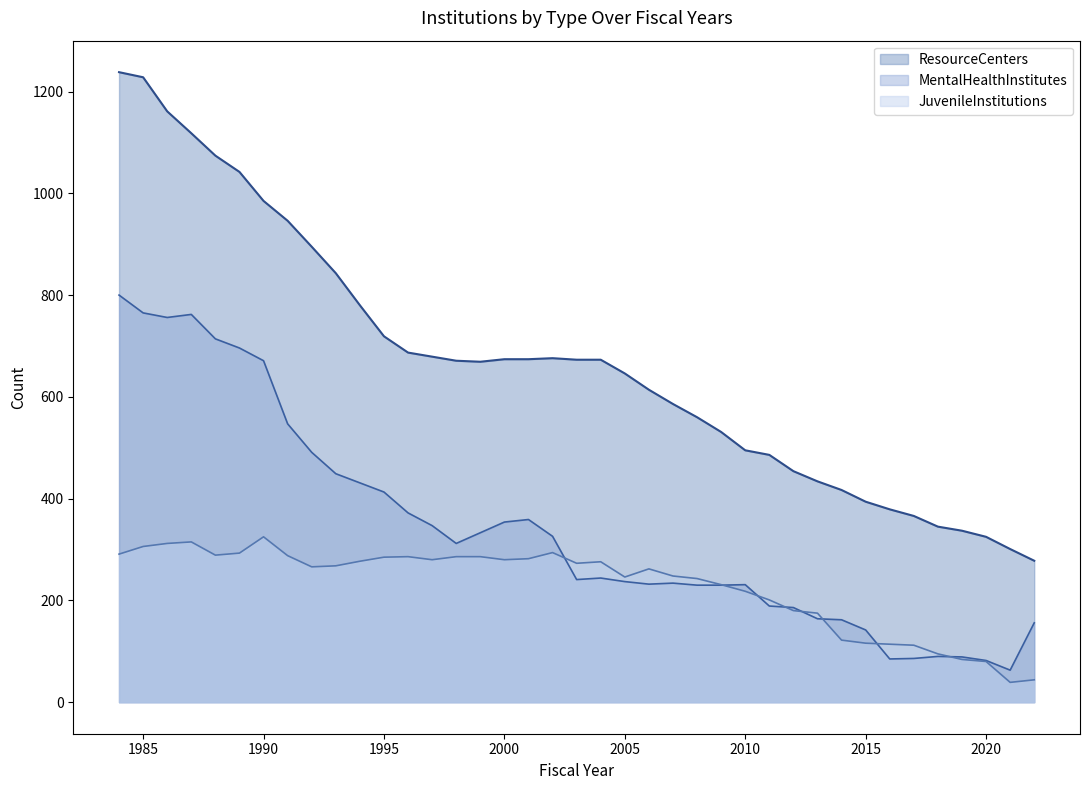

How many values in the MentalHealthInstitutes series are below 244?

19